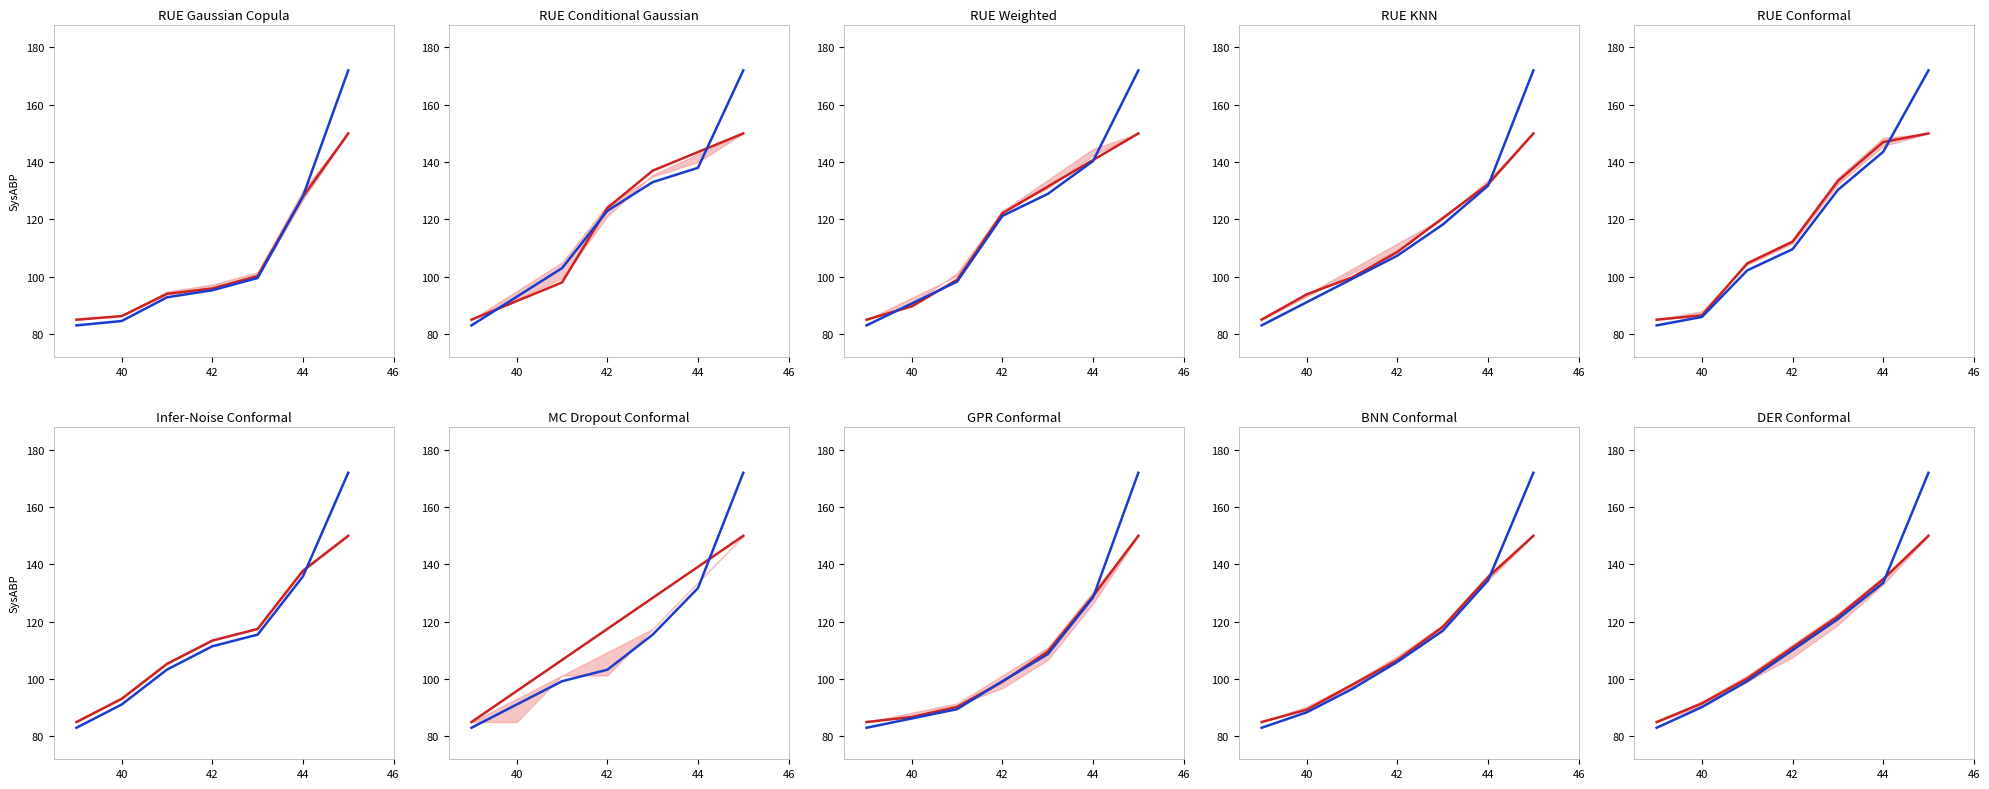

Where does the Predicted series first go above 111?

4